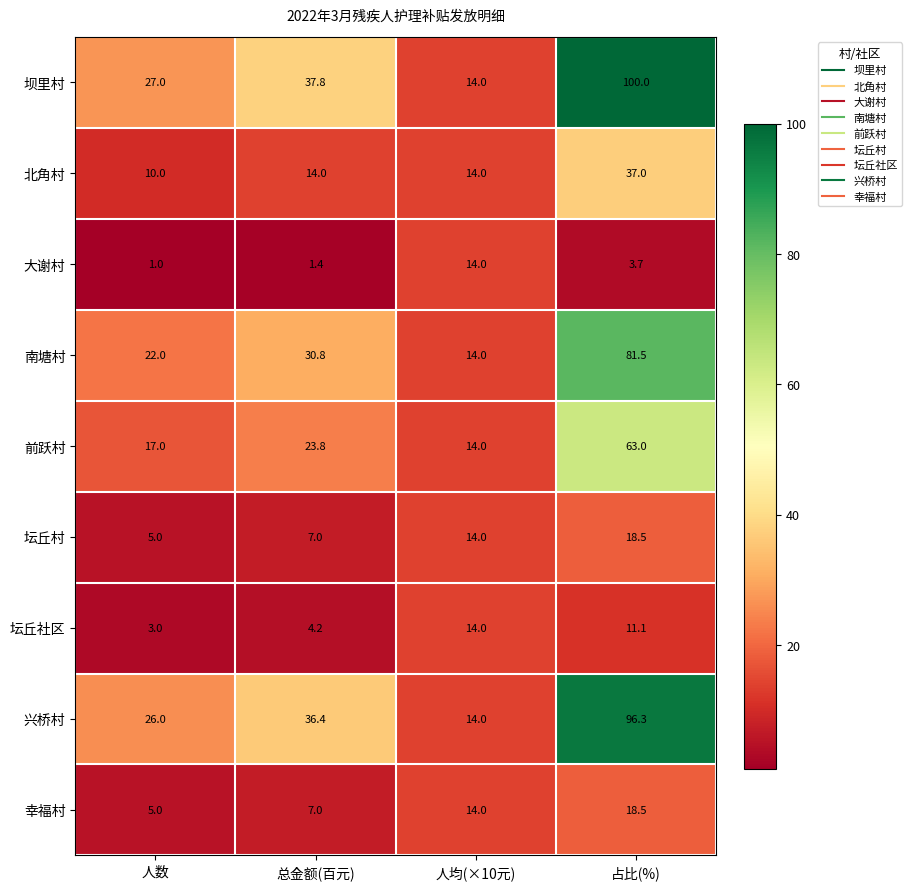

Which series has the largest range (max minus min)?

坝里村